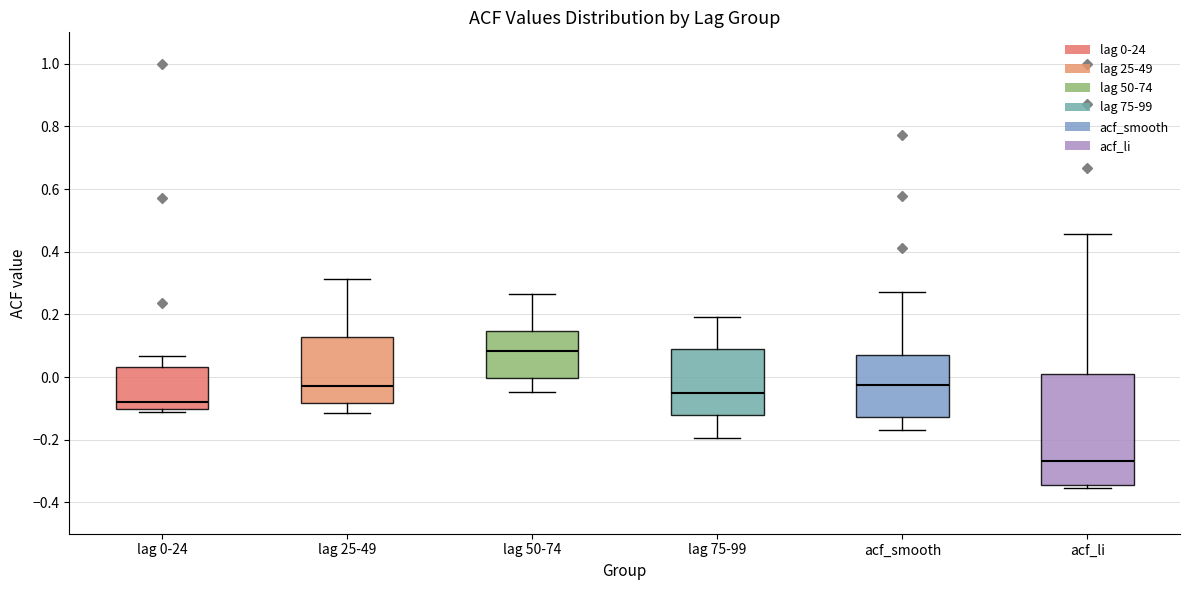

Reading left to right, transcribe this box plot: for each box, give where its median line is, the range the box spans, and where its two whiskers end, as read against the y-axis. The values are not printed on the chart, so give them approximately, as read against the axis.

lag 0-24: median -0.08, box -0.10 to 0.04, whiskers -0.12 to 0.06
lag 25-49: median -0.02, box -0.08 to 0.12, whiskers -0.12 to 0.32
lag 50-74: median 0.08, box 0.00 to 0.14, whiskers -0.04 to 0.26
lag 75-99: median -0.06, box -0.12 to 0.10, whiskers -0.20 to 0.20
acf_smooth: median -0.02, box -0.12 to 0.08, whiskers -0.16 to 0.28
acf_li: median -0.26, box -0.34 to 0.02, whiskers -0.36 to 0.46